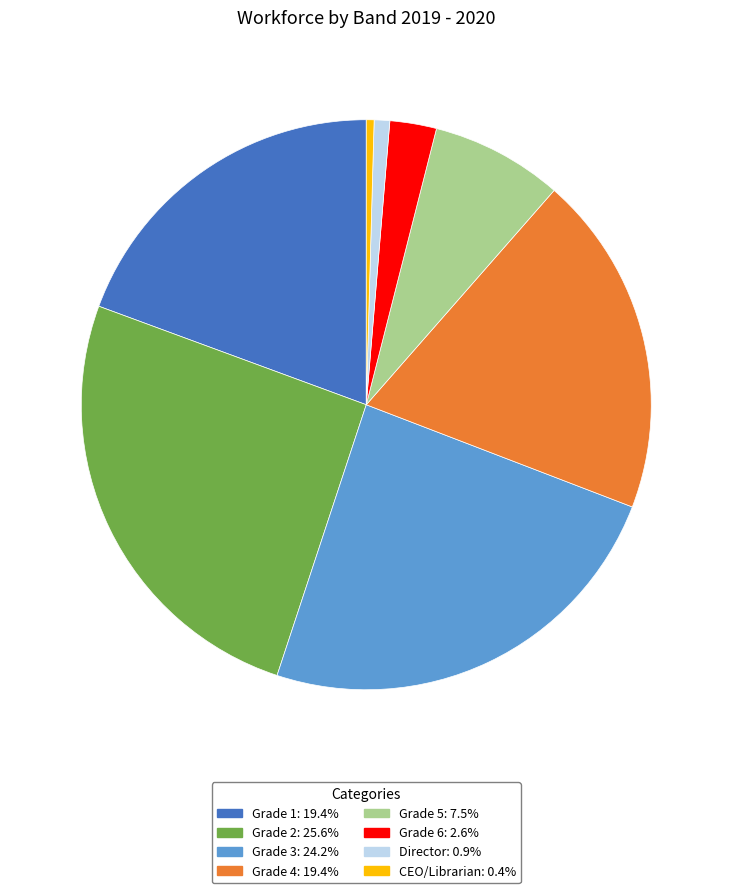

What is the ratio of the value at Grade 4 to the value at Grade 3?

0.8